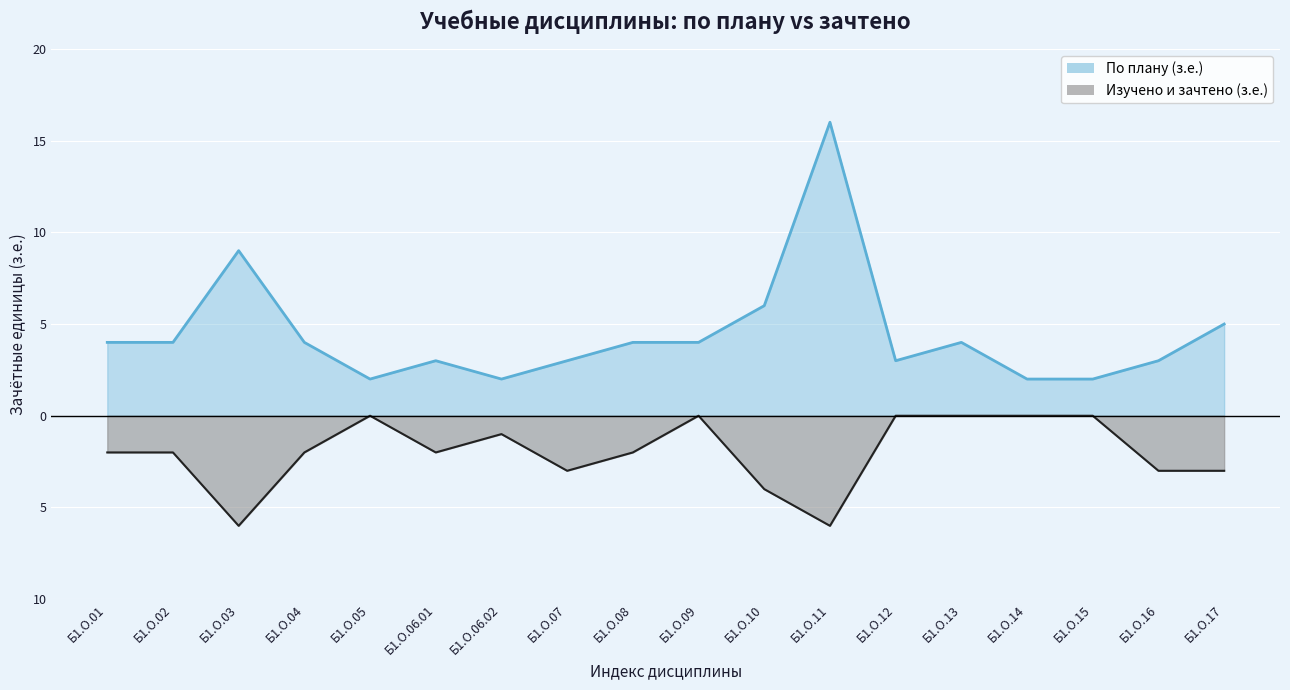

Reading left to right, what are all the values shown in this chart?

По плану (з.е.): 4	4	9	4	2	3	2	3	4	4	6	16	3	4	2	2	3	5
Изучено и зачтено (з.е.): -2	-2	-6	-2	0	-2	-1	-3	-2	0	-4	-6	0	0	0	0	-3	-3